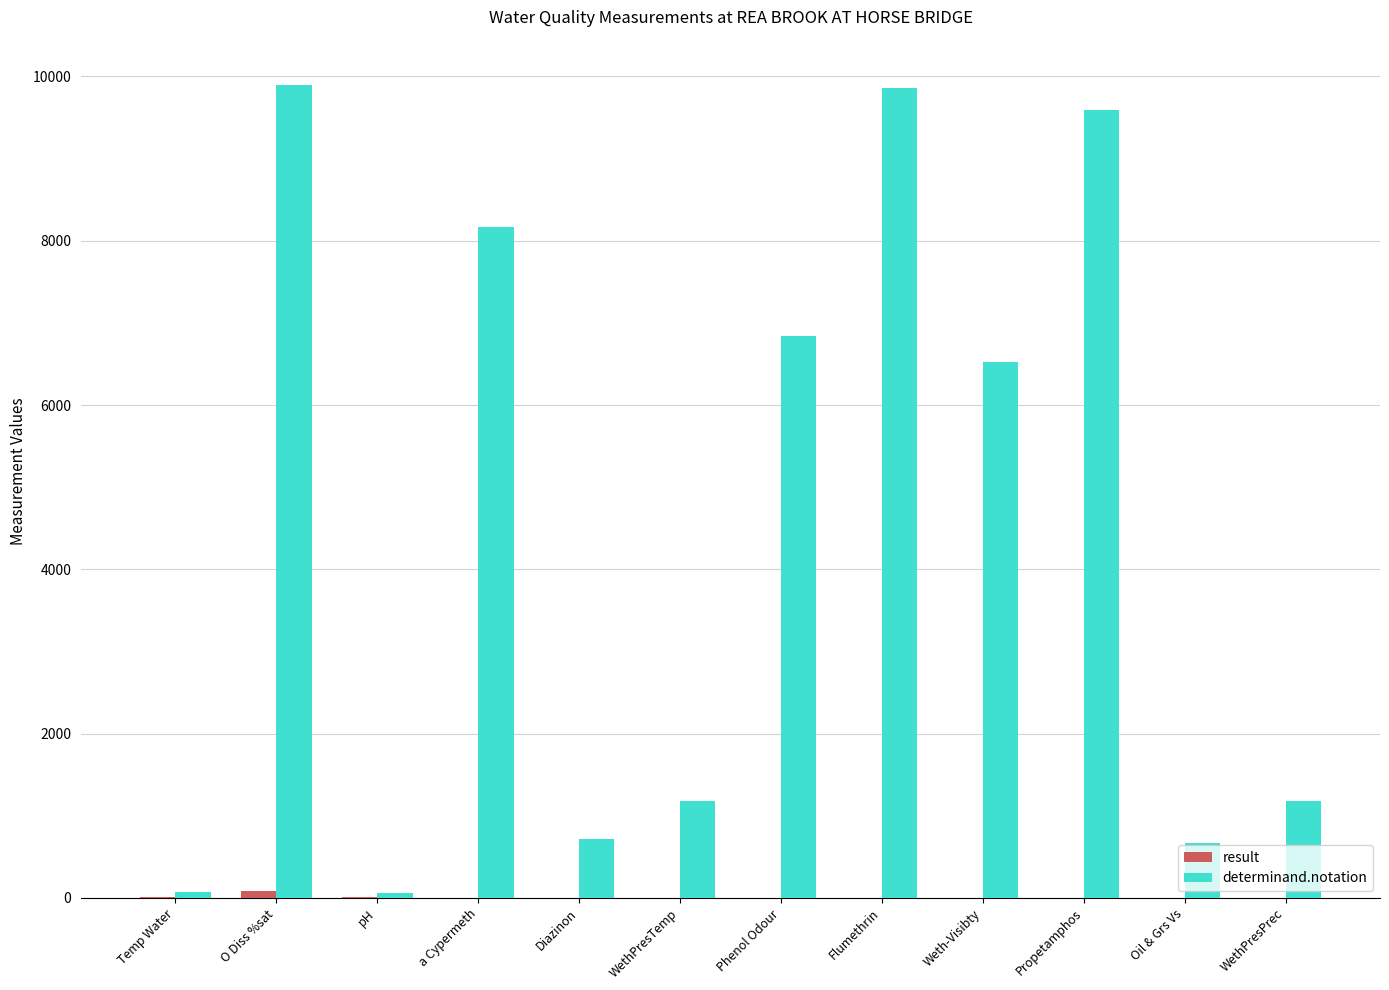

How many groups of bars are there?

12